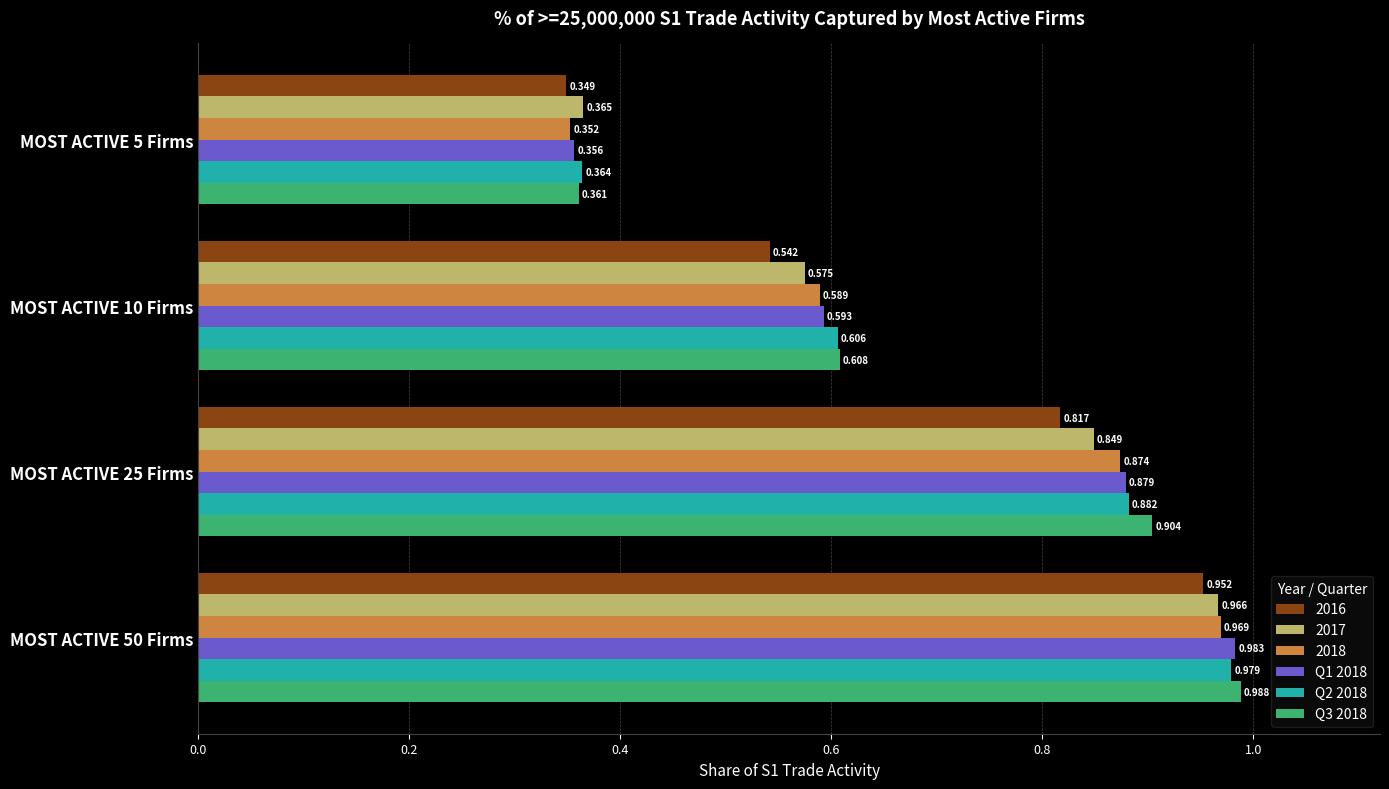

Is the value of 2018 at MOST ACTIVE 5 Firms greater than the value of Q2 2018 at MOST ACTIVE 50 Firms?

No